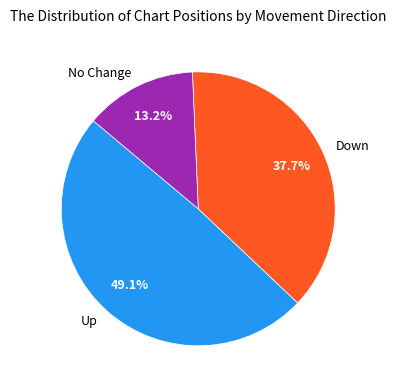

Rank the categories by value from lowest to highest.

No Change, Down, Up